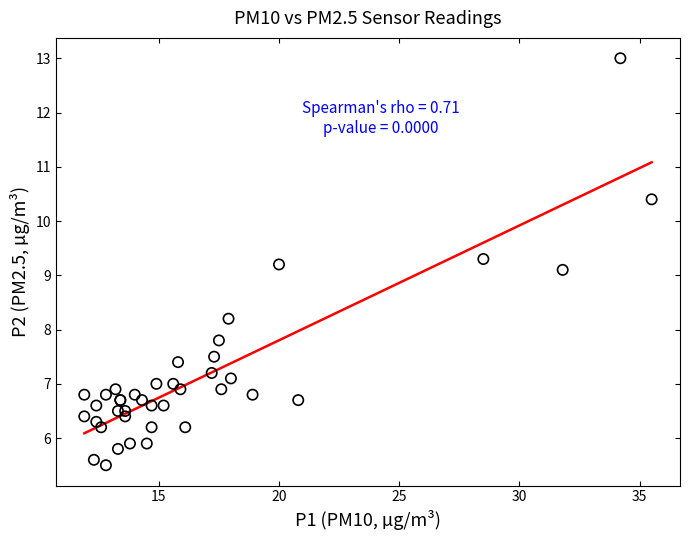

What Y value in the scatter plot is closest to 9?

9.1